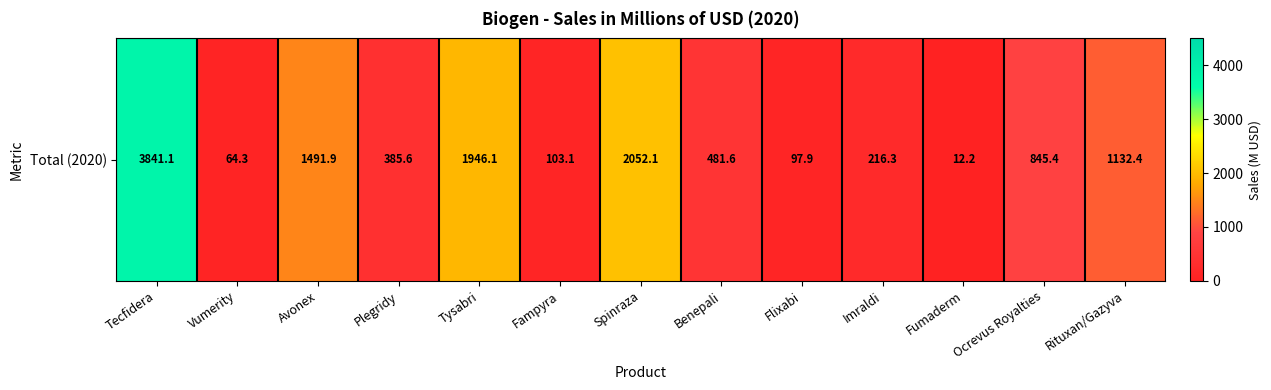

True or false: the data shows 3841.1 at Tecfidera.

True